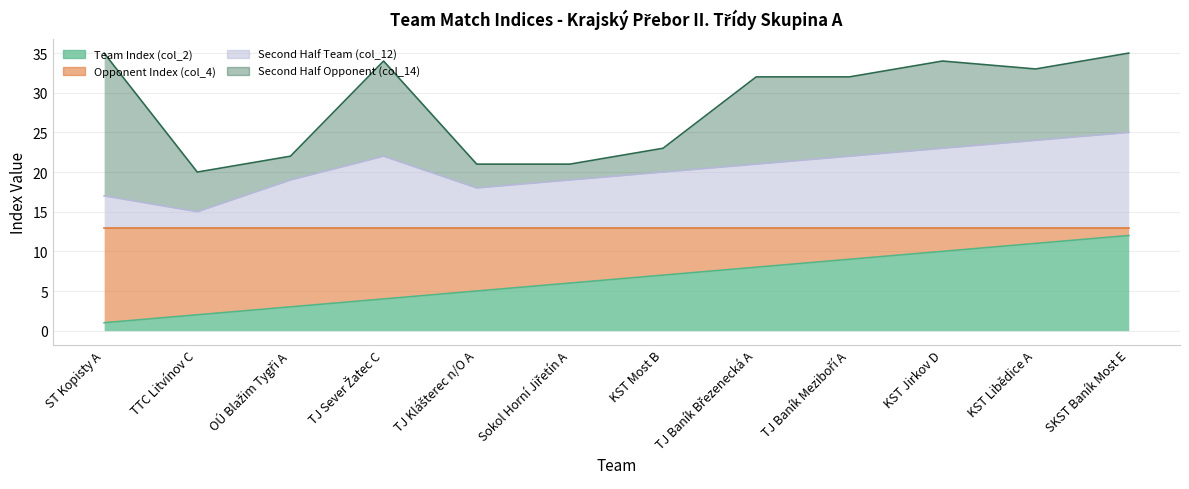

What is the label of the 4th point from the right?

TJ Baník Meziboří A